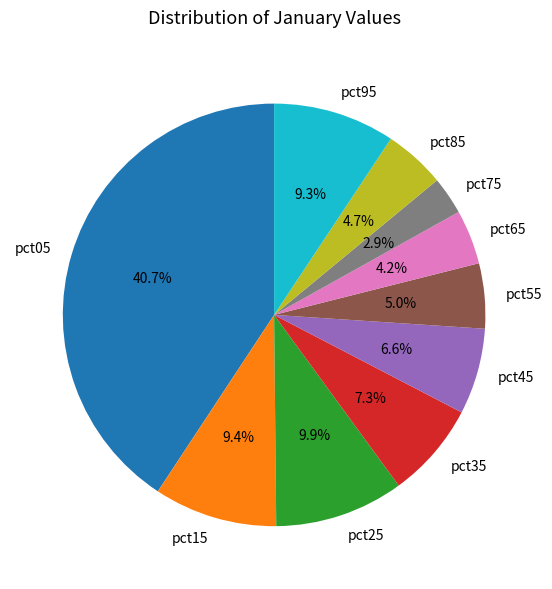

Is it true that pct45 is 1% of the pie?

False